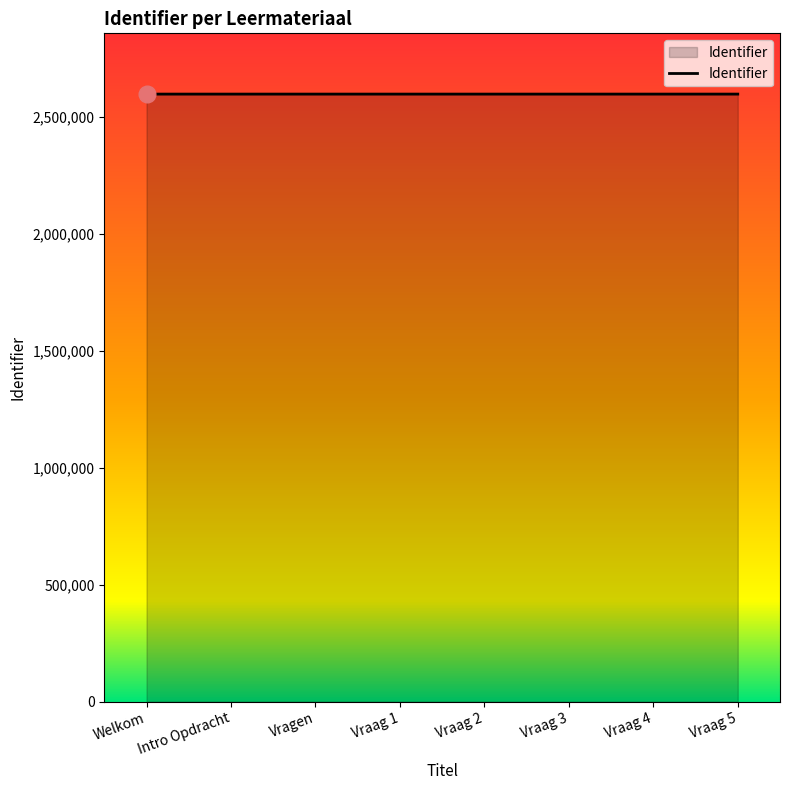

What is the difference between the second highest and second lowest values?

12